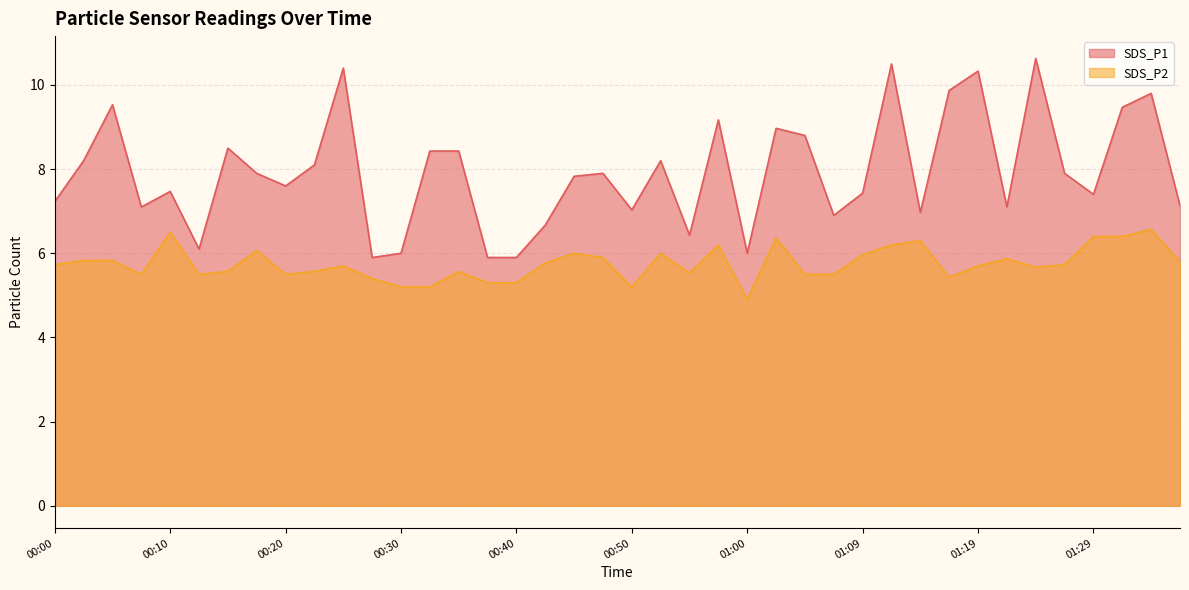

Is it true that SDS_P2 equals 6.0 at 00:45?

True